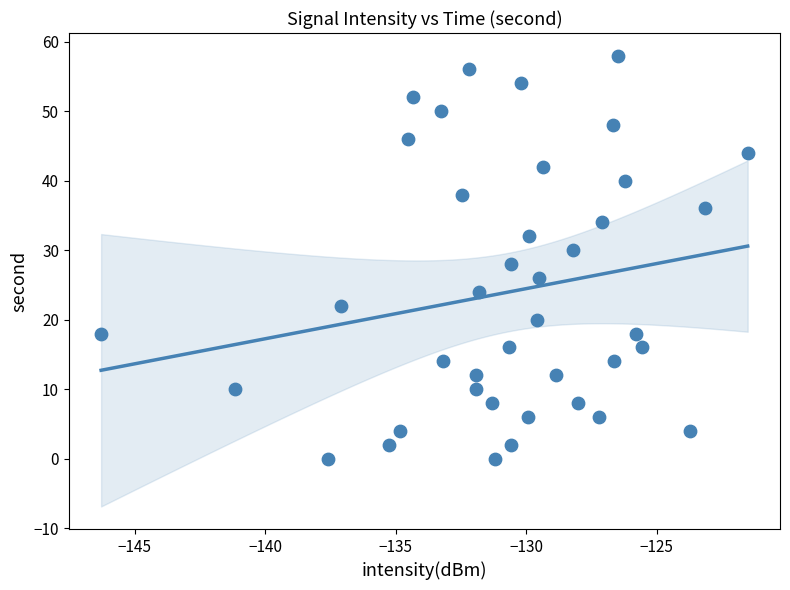

What is the range of Y values (max minus min)?

58